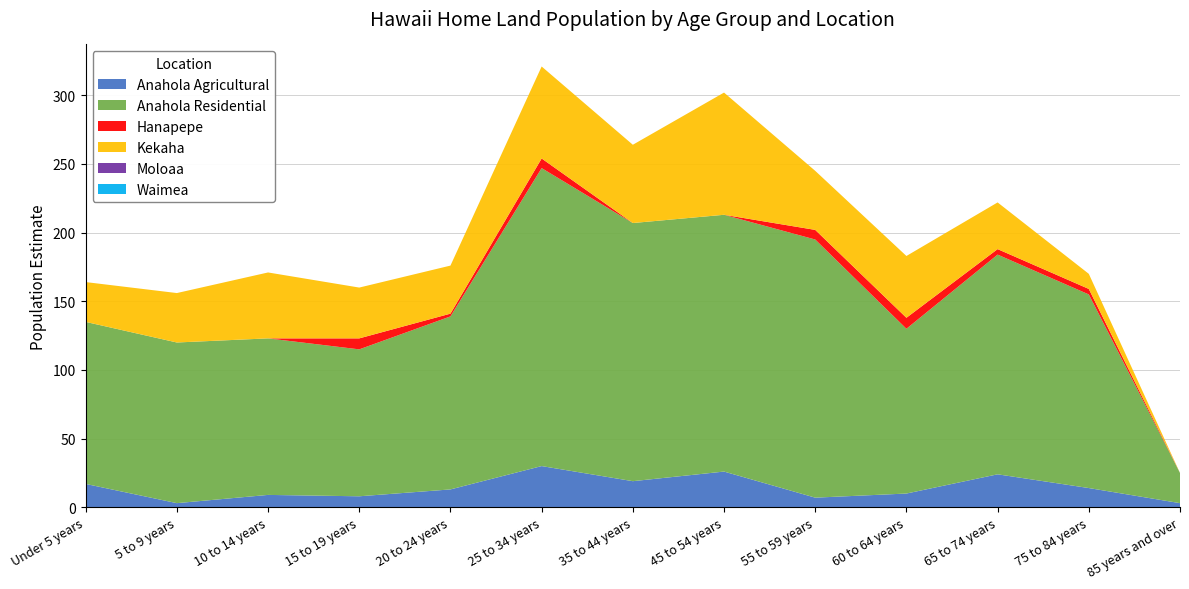

Reading left to right, what are all the values shown in this chart?

Anahola Agricultural: Under 5 years=17	5 to 9 years=3	10 to 14 years=9	15 to 19 years=8	20 to 24 years=13	25 to 34 years=30	35 to 44 years=19	45 to 54 years=26	55 to 59 years=7	60 to 64 years=10	65 to 74 years=24	75 to 84 years=14	85 years and over=3
Anahola Residential: Under 5 years=118	5 to 9 years=117	10 to 14 years=114	15 to 19 years=107	20 to 24 years=126	25 to 34 years=217	35 to 44 years=188	45 to 54 years=187	55 to 59 years=188	60 to 64 years=120	65 to 74 years=160	75 to 84 years=141	85 years and over=22
Hanapepe: Under 5 years=0	5 to 9 years=0	10 to 14 years=0	15 to 19 years=8	20 to 24 years=2	25 to 34 years=7	35 to 44 years=0	45 to 54 years=0	55 to 59 years=7	60 to 64 years=8	65 to 74 years=4	75 to 84 years=4	85 years and over=0
Kekaha: Under 5 years=29	5 to 9 years=36	10 to 14 years=48	15 to 19 years=37	20 to 24 years=35	25 to 34 years=67	35 to 44 years=57	45 to 54 years=89	55 to 59 years=43	60 to 64 years=45	65 to 74 years=34	75 to 84 years=11	85 years and over=0
Moloaa: Under 5 years=0	5 to 9 years=0	10 to 14 years=0	15 to 19 years=0	20 to 24 years=0	25 to 34 years=0	35 to 44 years=0	45 to 54 years=0	55 to 59 years=0	60 to 64 years=0	65 to 74 years=0	75 to 84 years=0	85 years and over=0
Waimea: Under 5 years=0	5 to 9 years=0	10 to 14 years=0	15 to 19 years=0	20 to 24 years=0	25 to 34 years=0	35 to 44 years=0	45 to 54 years=0	55 to 59 years=0	60 to 64 years=0	65 to 74 years=0	75 to 84 years=0	85 years and over=0